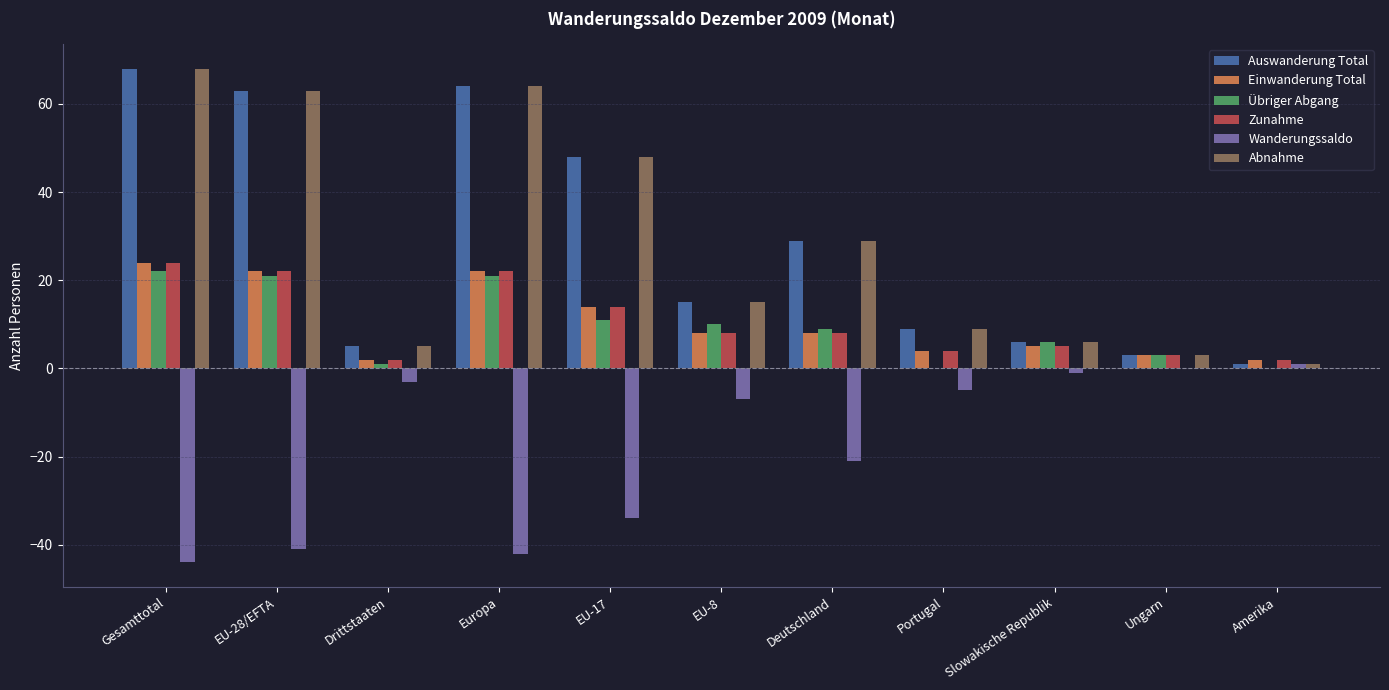

Are the bars horizontal?

No